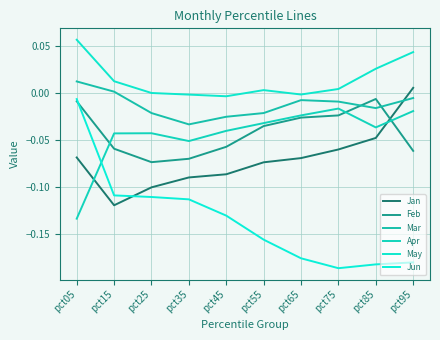

Does the chart have visible grid lines?

Yes